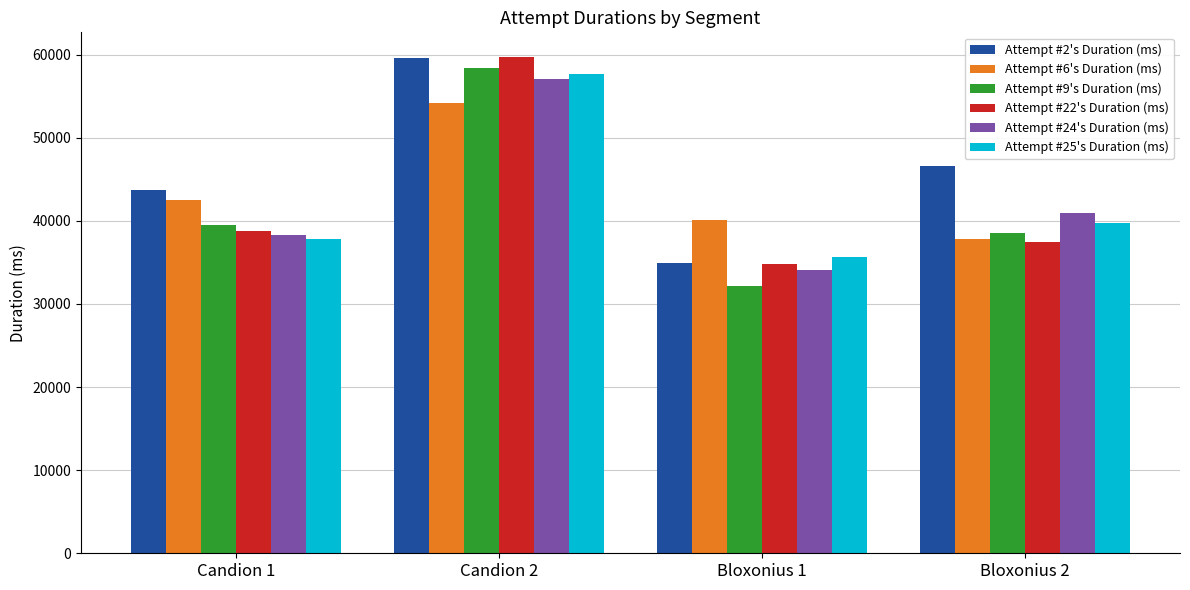

True or false: Attempt #6's Duration (ms) has a value of 54223 at Candion 2.

True